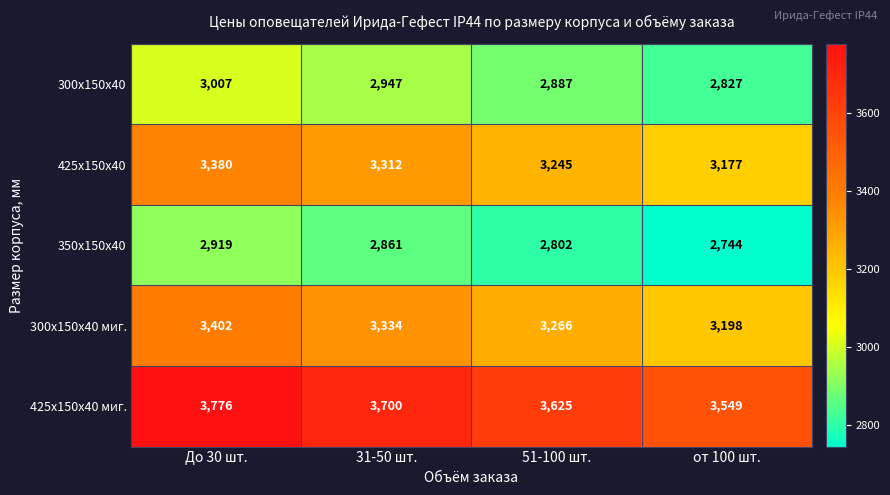

Which label corresponds to the largest value in the chart?

До 30 шт.